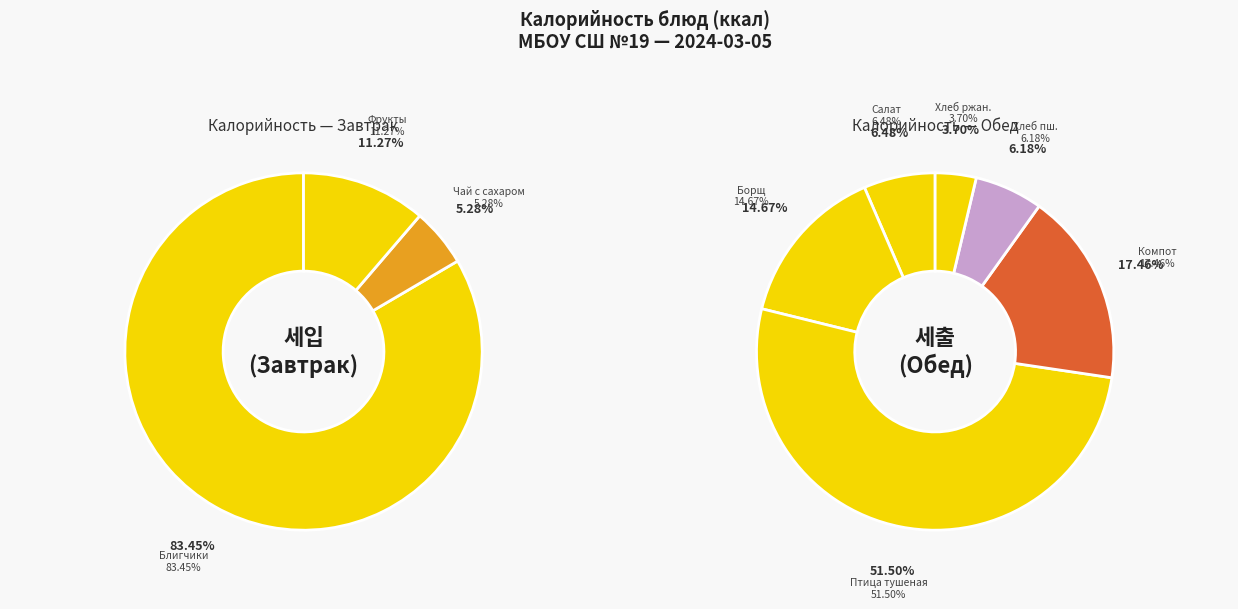

Between Хлеб ржаной and Борщ с картофелем, which is larger?

Борщ с картофелем